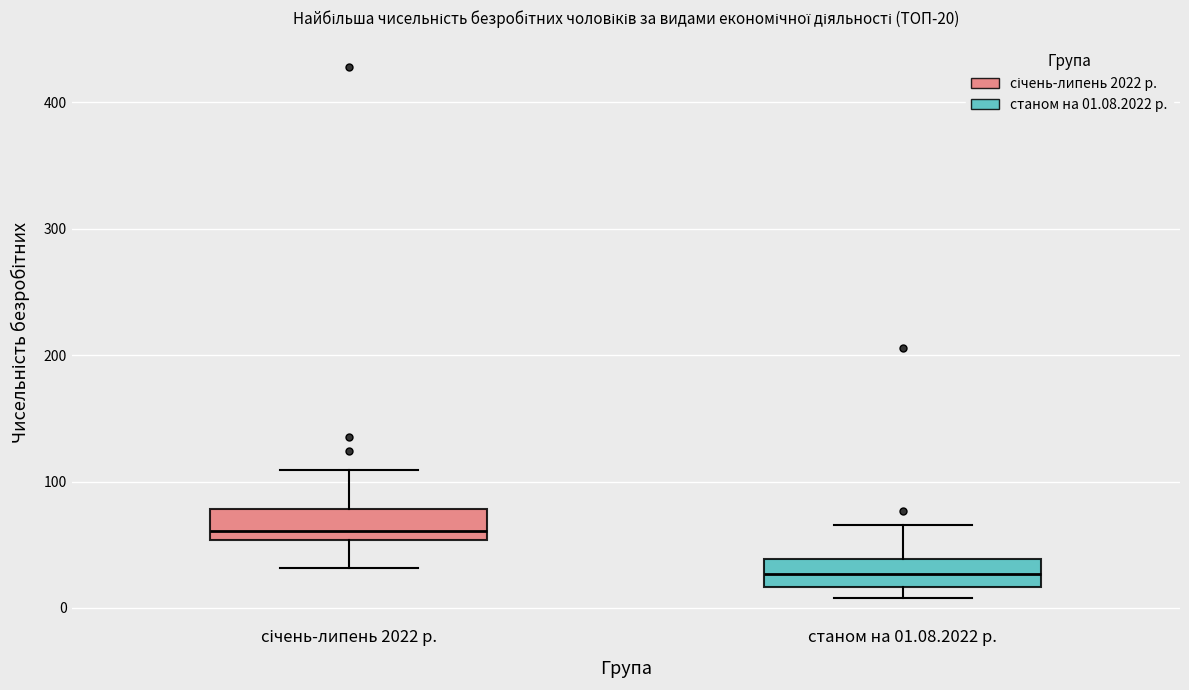

Reading left to right, transcribe this box plot: for each box, give where its median line is, the range the box spans, and where its two whiskers end, as read against the y-axis. The values are not printed on the chart, so give them approximately, as read against the axis.

січень-липень 2022 р.: median 60, box 50 to 80, whiskers 30 to 110
станом на 01.08.2022 р.: median 30, box 20 to 40, whiskers 10 to 70